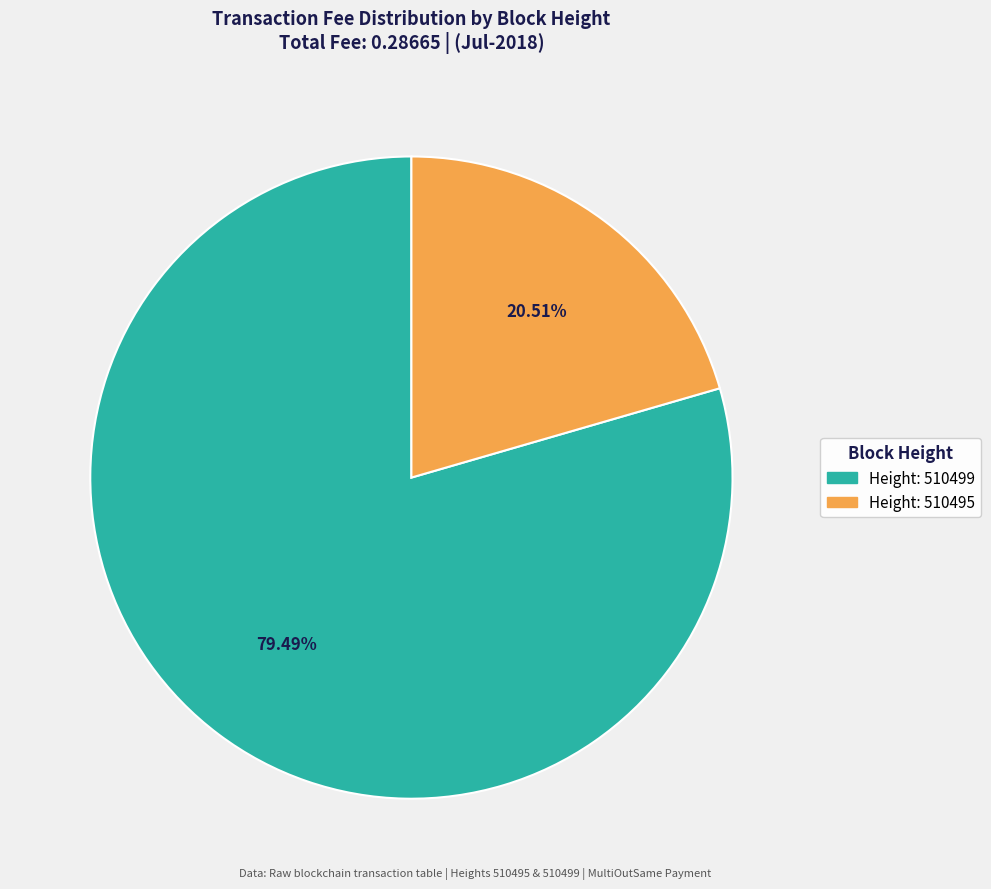

Is there a majority slice in this chart?

Yes